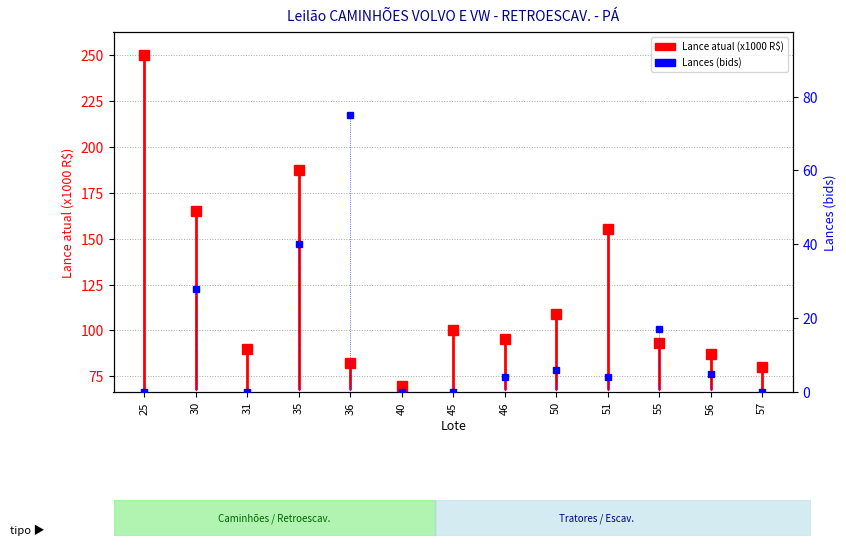

The Lance atual (x1000 R$) series shows 28.9 at 25. True or false?

False